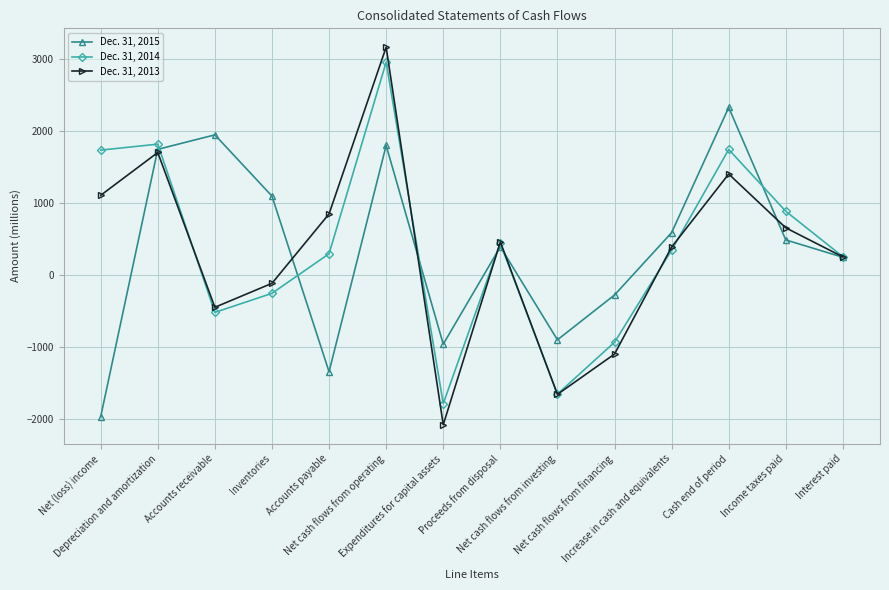

How many interior local peaks does the Dec. 31, 2015 series have?

4